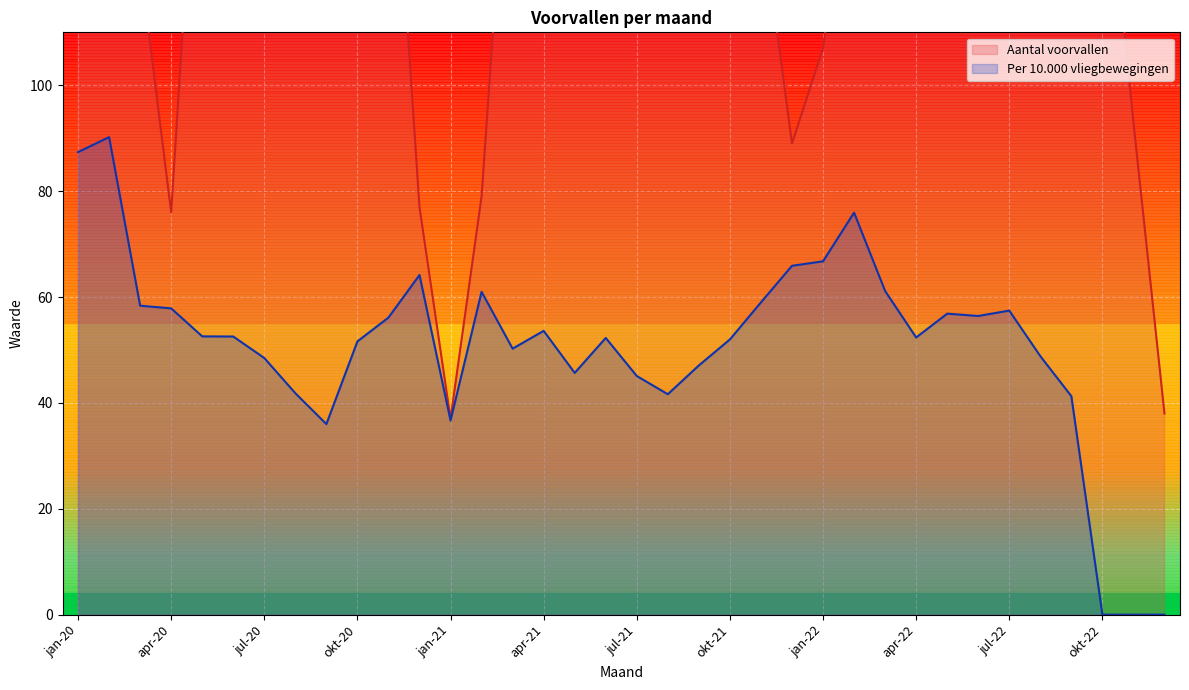

What is the label of the 1st point from the right?

dec-22